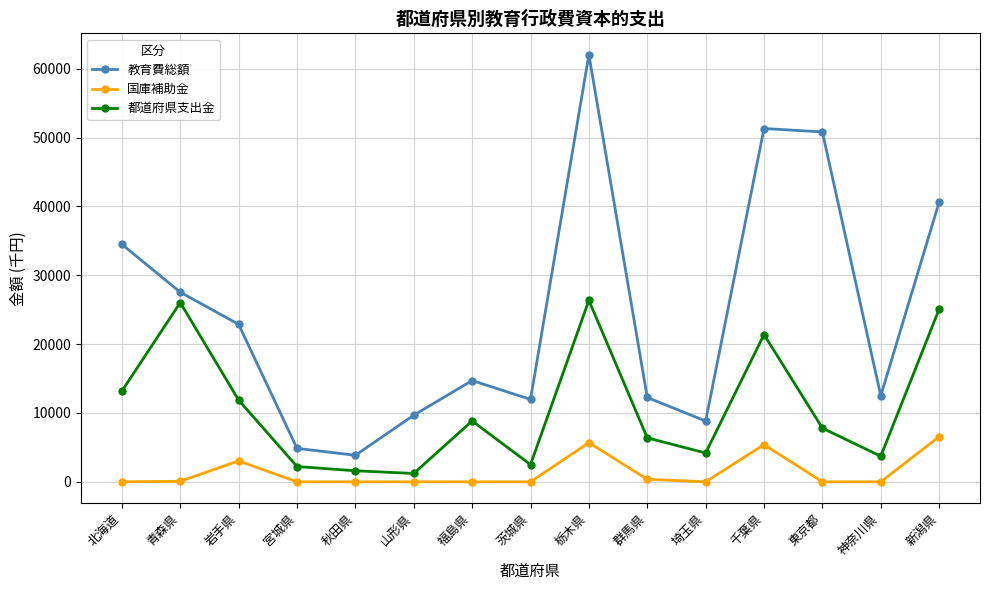

Where does the 教育費総額 series first go above 14711?

北海道